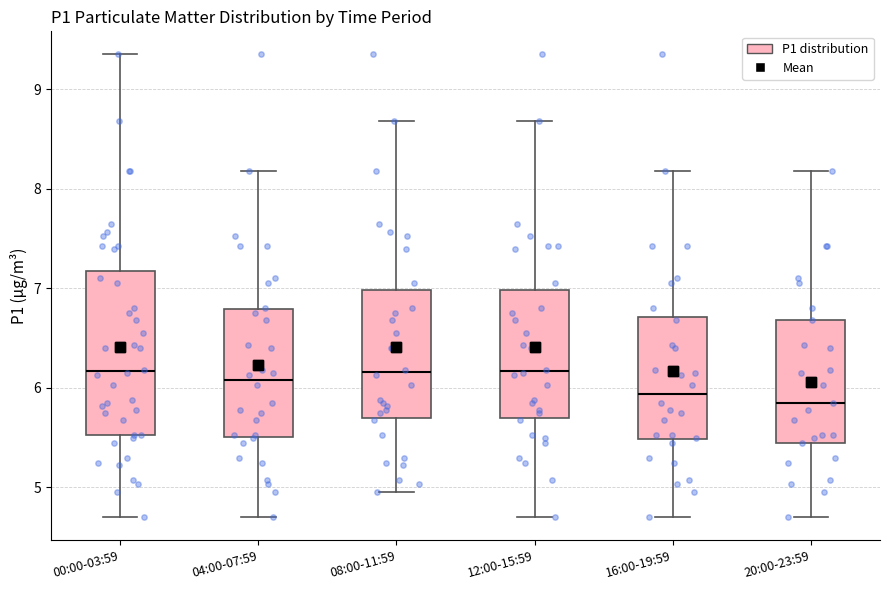

Reading left to right, read every box against the y-axis: the position of its median line, the range the box covers, and the ends of its whiskers. The values are not printed on the chart, so give them approximately, as read against the axis.

00:00-03:59: median 6.2, box 5.5 to 7.2, whiskers 4.7 to 9.4
04:00-07:59: median 6.1, box 5.5 to 6.8, whiskers 4.7 to 8.2
08:00-11:59: median 6.2, box 5.7 to 7.0, whiskers 5.0 to 8.7
12:00-15:59: median 6.2, box 5.7 to 7.0, whiskers 4.7 to 8.7
16:00-19:59: median 5.9, box 5.5 to 6.7, whiskers 4.7 to 8.2
20:00-23:59: median 5.9, box 5.5 to 6.7, whiskers 4.7 to 8.2